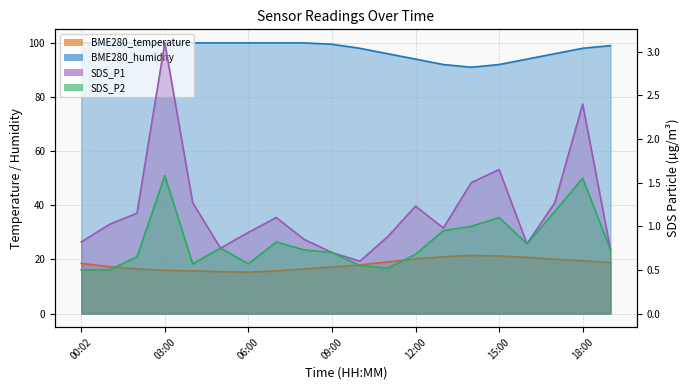

Which has a higher value, 17:00 or 03:00?

17:00